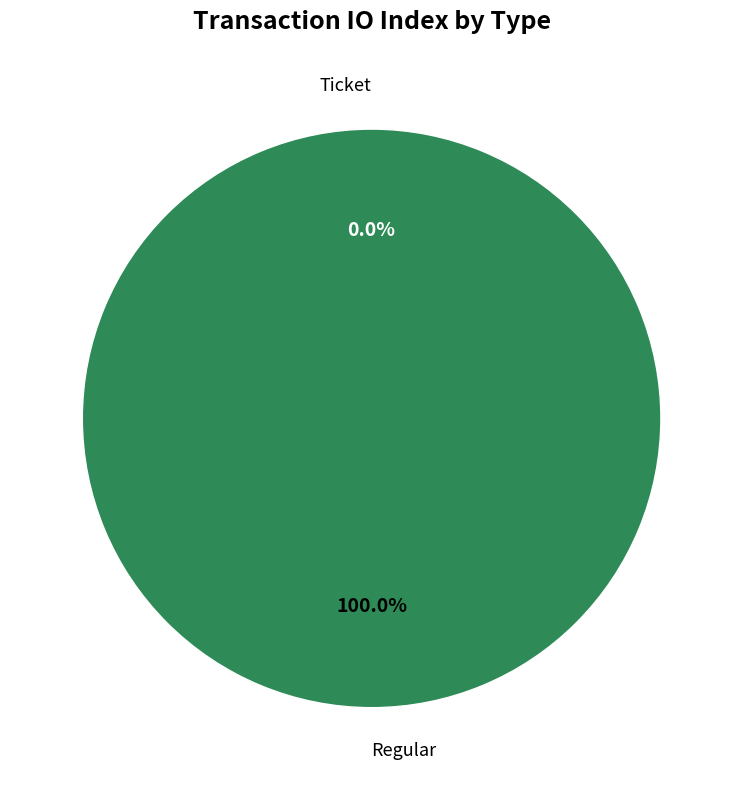

To the nearest percent, what is the difference between the largest and smallest slice percentages?

100%